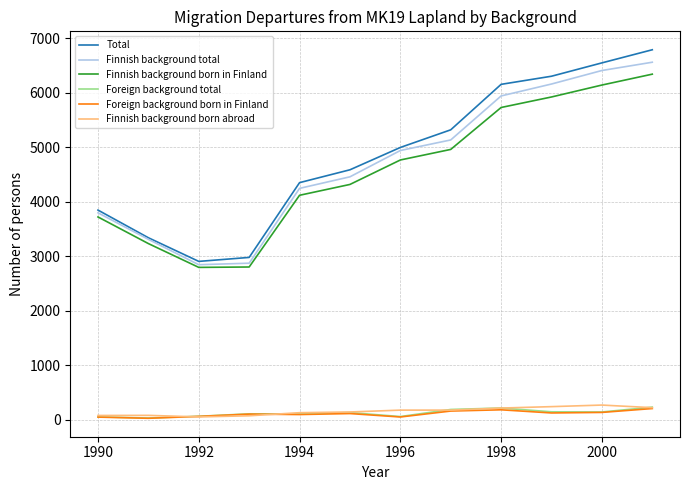

What is the minimum value for Finnish background born in Finland?

2795